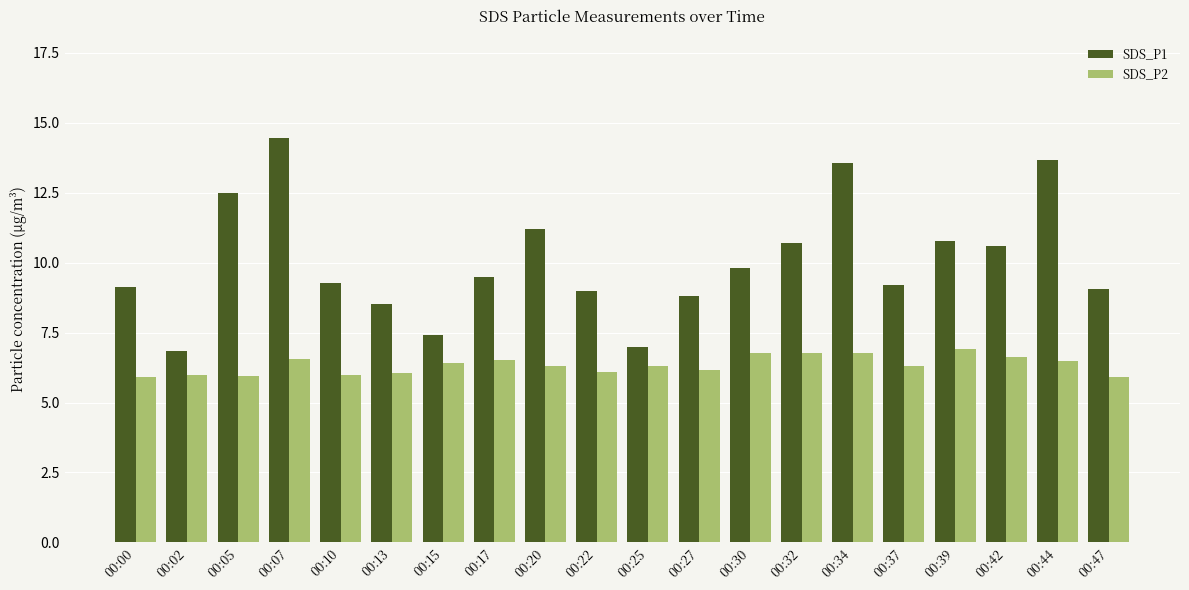

What is the difference between the second highest and minimum values in the SDS_P2 series?

0.9